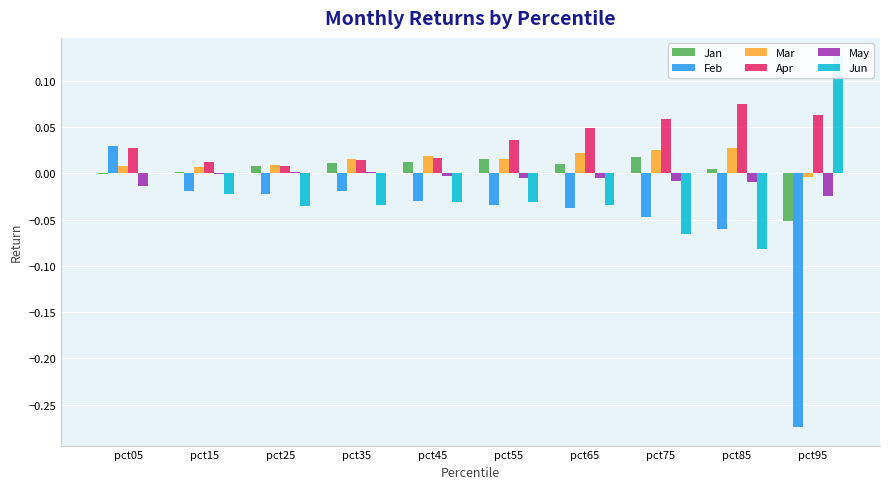

How many distinct data groups are displayed?

6